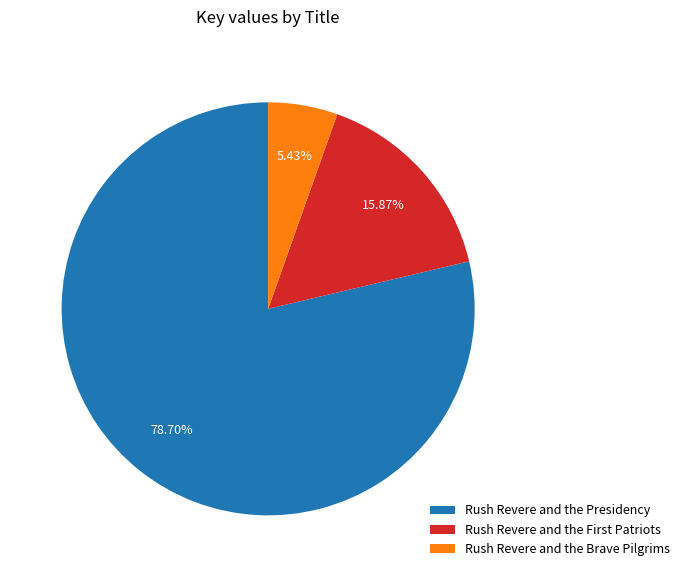

How many segments does this pie chart have?

3